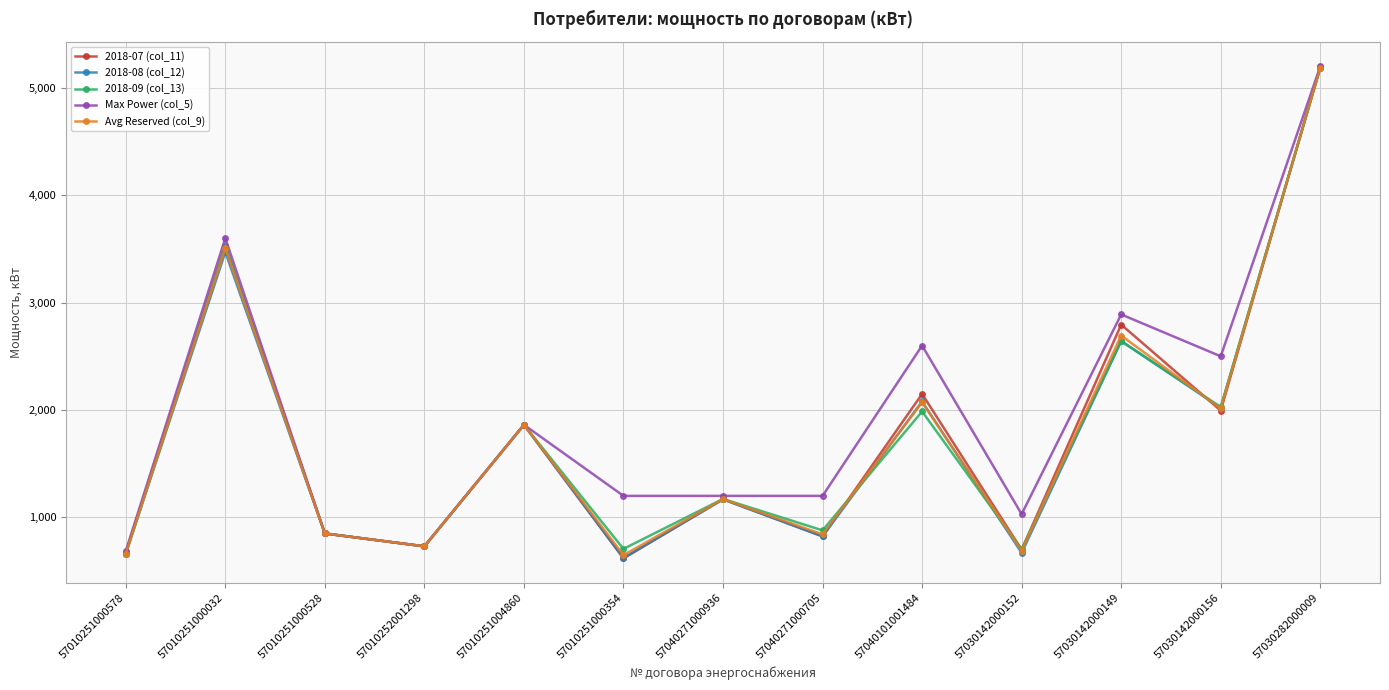

At which label does Avg Reserved (col_9) reach its peak?

57030282000009